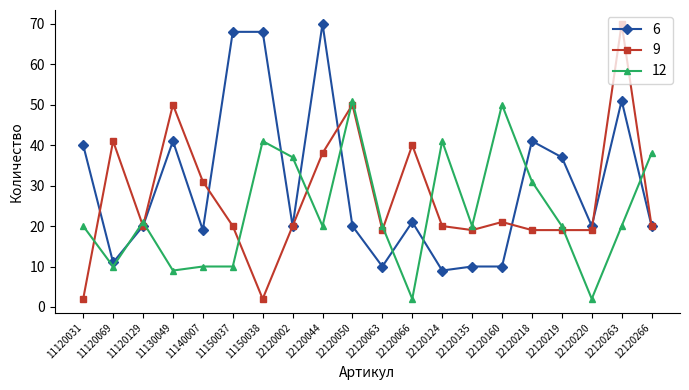

What is the highest value of the 12 series?

51